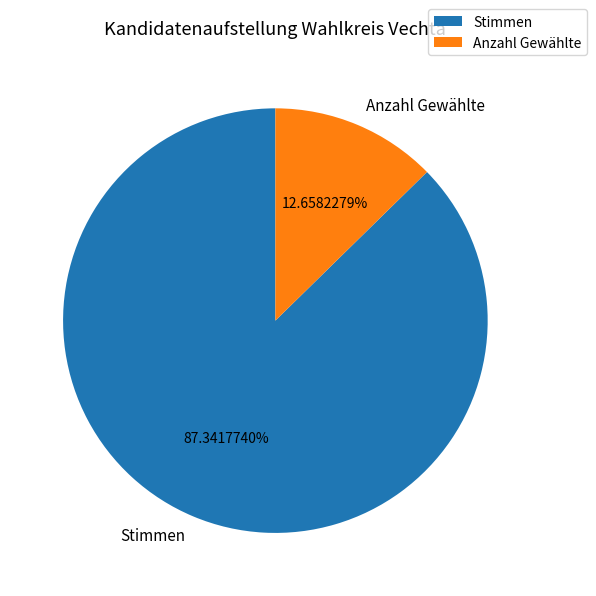

Do Anzahl Gewählte and Stimmen together represent more than half of the pie?

Yes